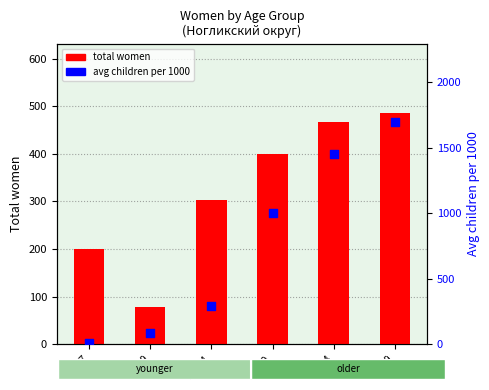

Which series has the largest total across all categories?

avg children per 1000